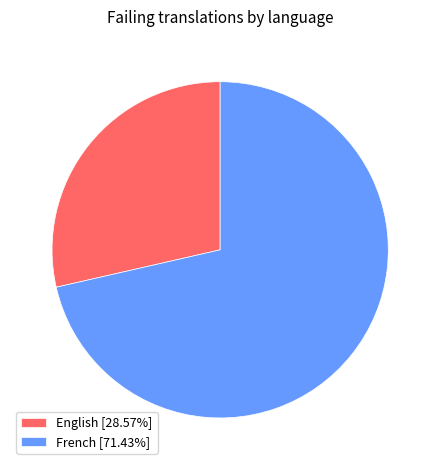

What is the smallest slice in the pie chart?

English